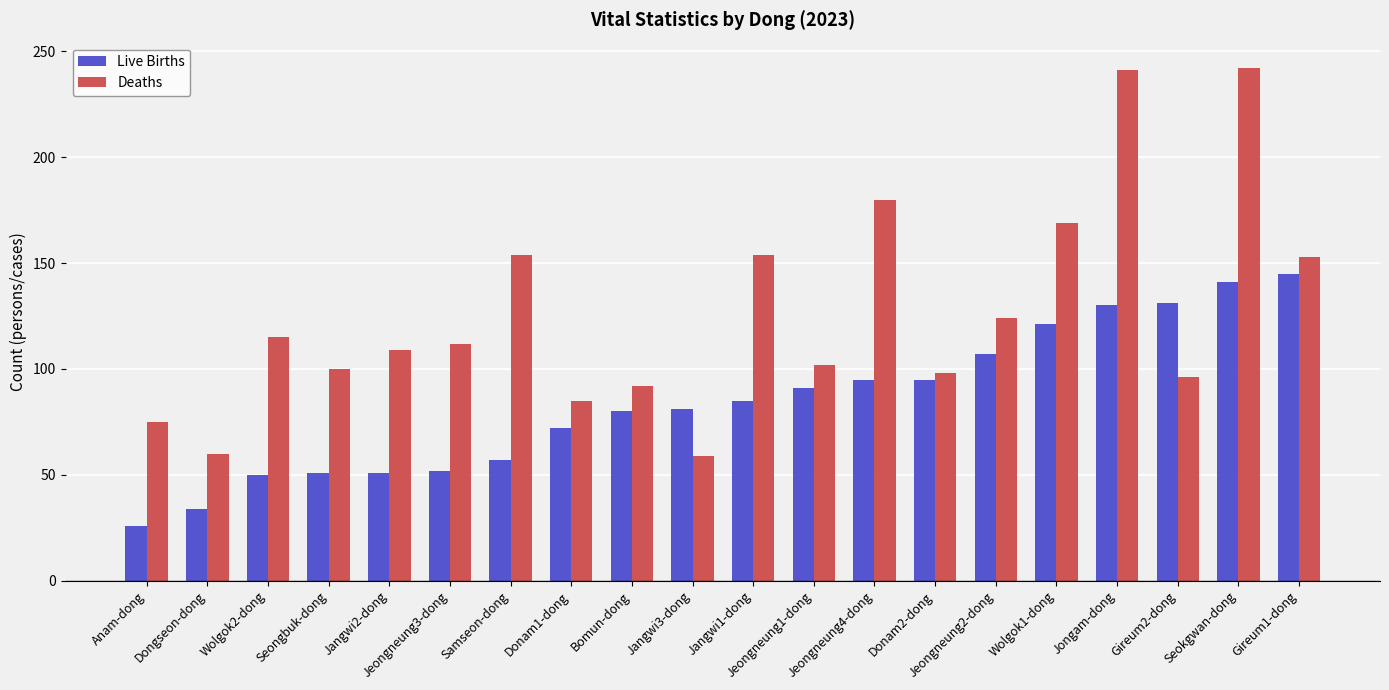

The Deaths series shows 99 at Jangwi3-dong. True or false?

False